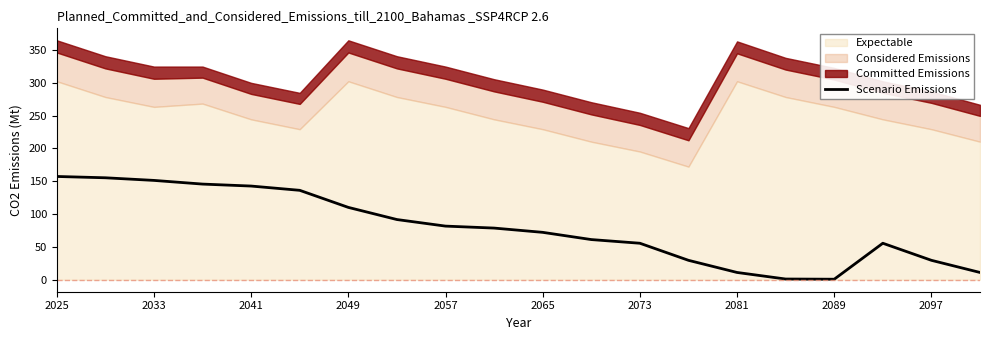

The Scenario Emissions series shows 92.4 at 2073. True or false?

False